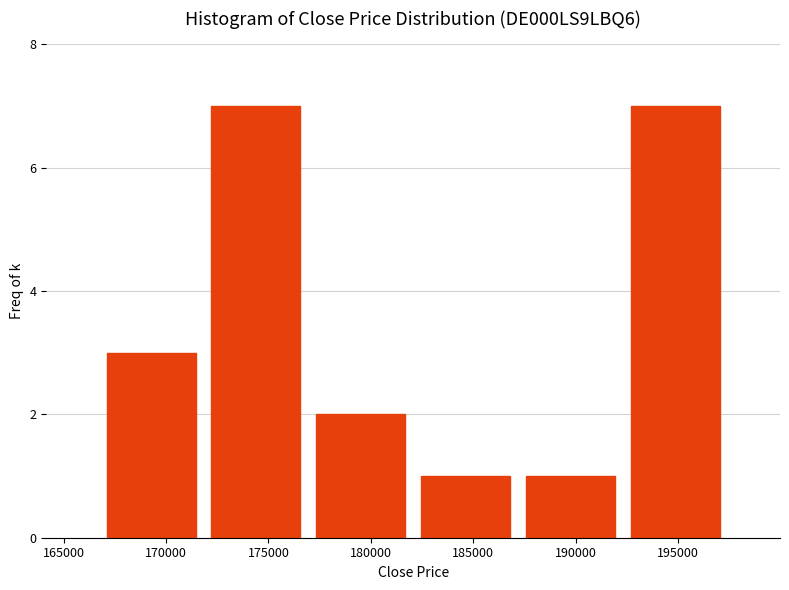

Reading left to right, transcribe this chart: for each bar, give the range it covers on the x-axis and its height. Neither the bar edges nor the heights are printed on the chart, so give them approximately, as read against the axes.

166500 to 172000: 3
172000 to 177000: 7
177000 to 182000: 2
182000 to 187000: 1
187000 to 192500: 1
192500 to 197500: 7